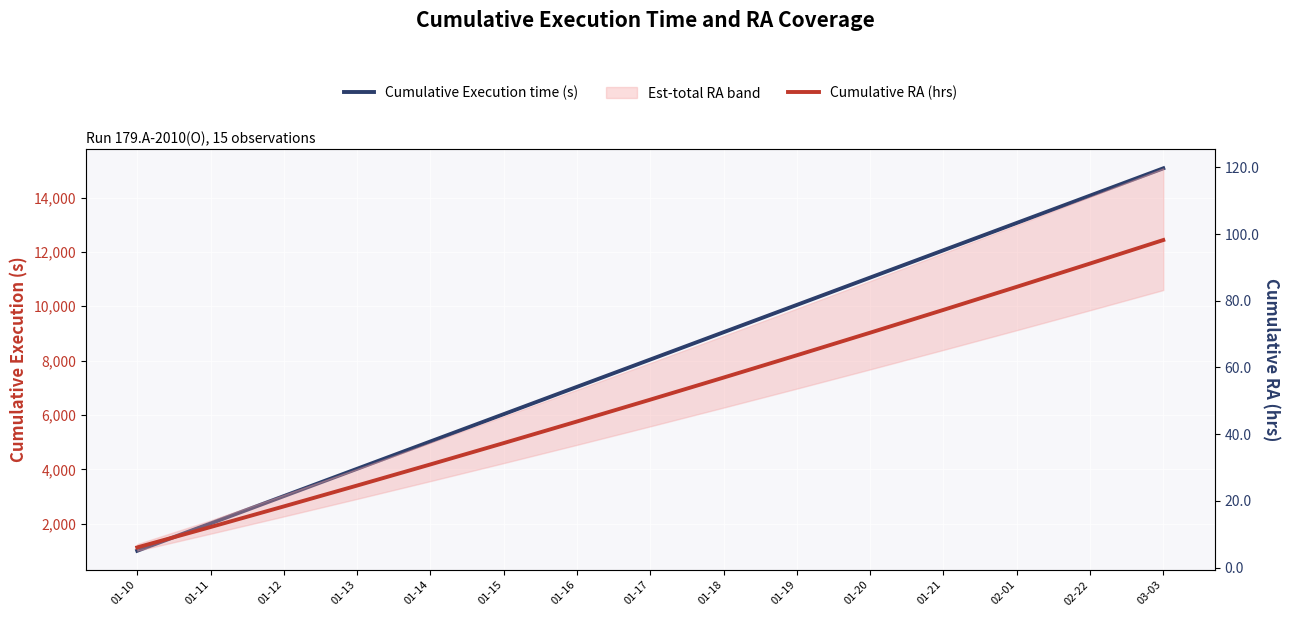

True or false: Cumulative Execution time (s) and Cumulative RA (hrs) intersect in this chart.

False